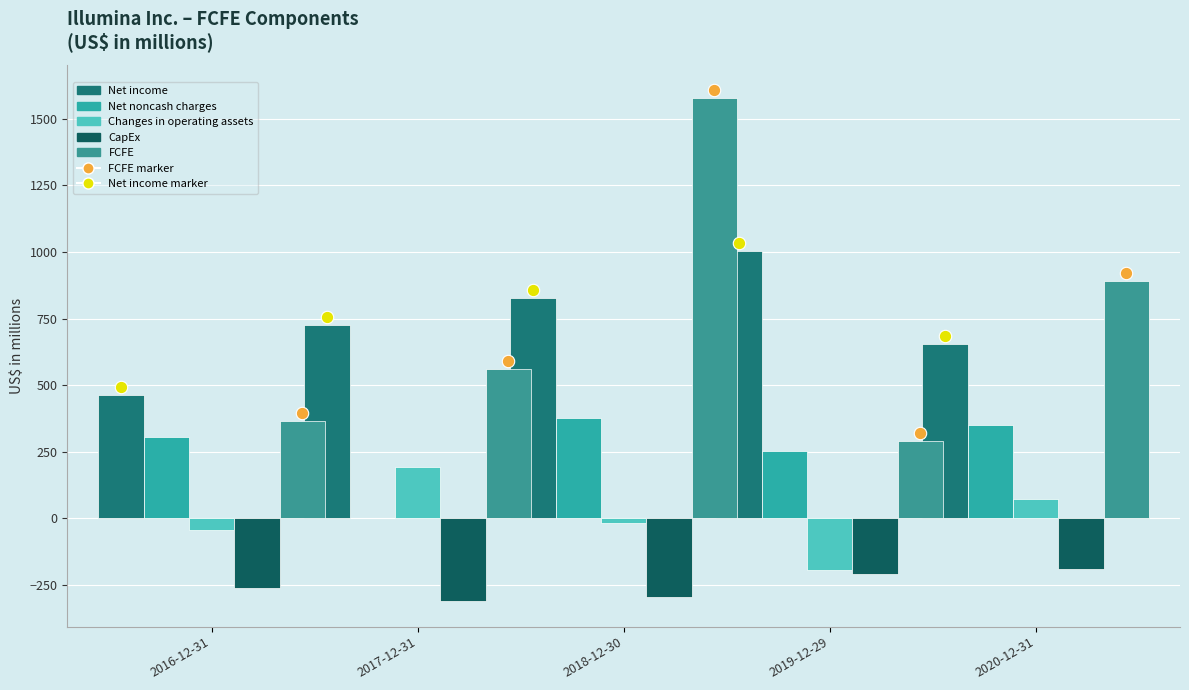

Which series contains the highest Y value?

FCFE